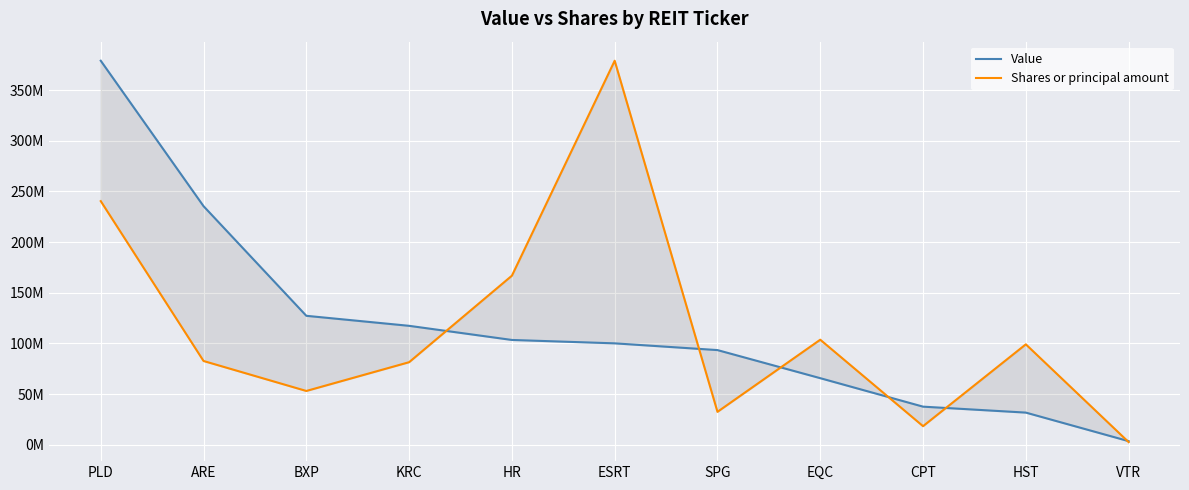

At which category is the sum across all series the highest?

PLD